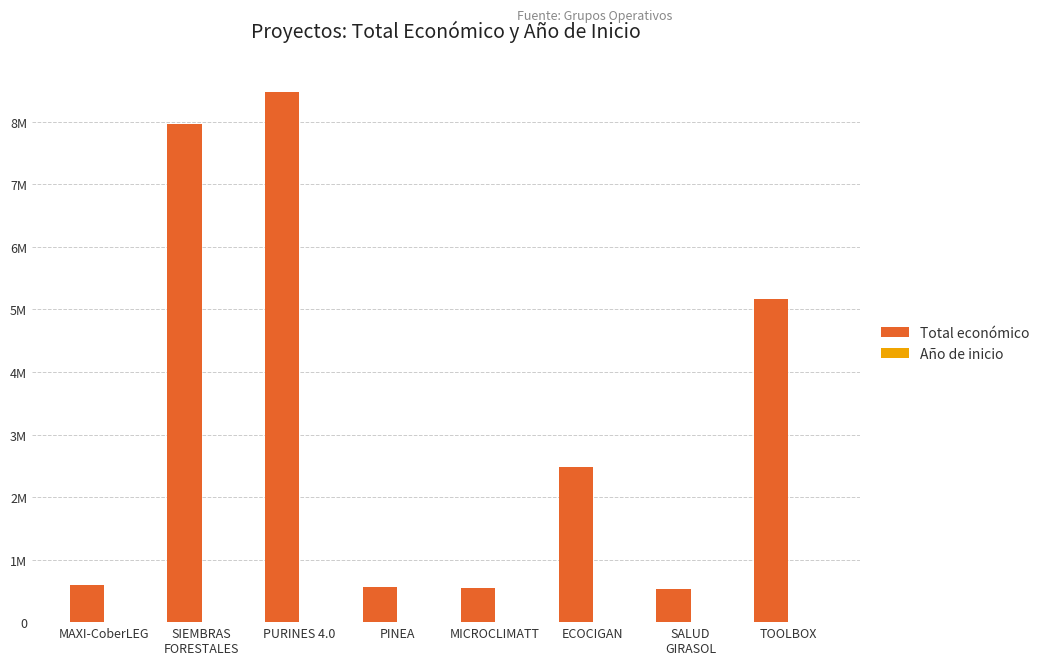

What is the value of the Año de inicio bar at the 3rd from the left?

2018